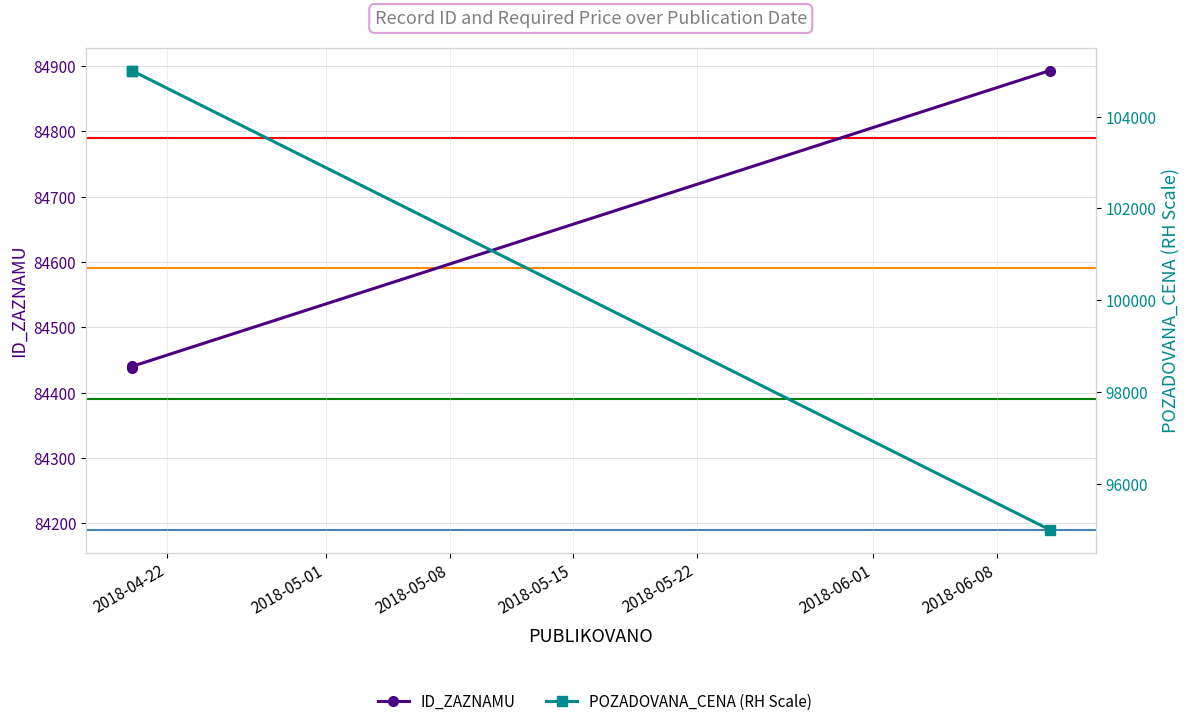

Does the chart display data point markers on the line(s)?

Yes